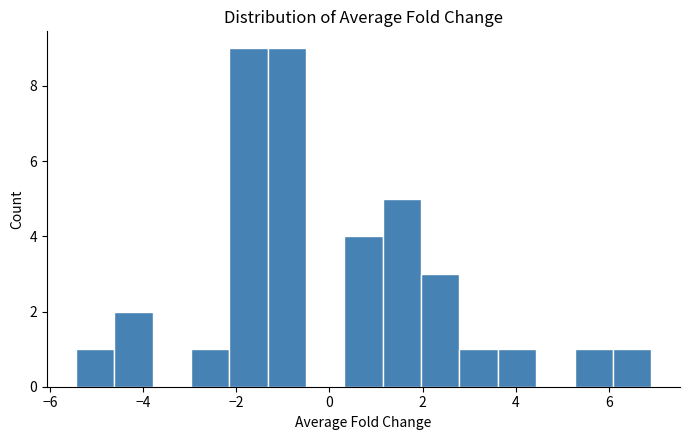

Reading left to right, list every bar in this chart as the range it spans on the x-axis followed by its height. Neither the bar edges nor the heights are printed on the chart, so give them approximately, as read against the axes.

-5.4 to -4.6: 1
-4.6 to -3.8: 2
-3.8 to -3.0: 0
-3.0 to -2.2: 1
-2.2 to -1.4: 9
-1.4 to -0.6: 9
-0.6 to 0.4: 0
0.4 to 1.2: 4
1.2 to 2.0: 5
2.0 to 2.8: 3
2.8 to 3.6: 1
3.6 to 4.4: 1
4.4 to 5.2: 0
5.2 to 6.0: 1
6.0 to 7.0: 1